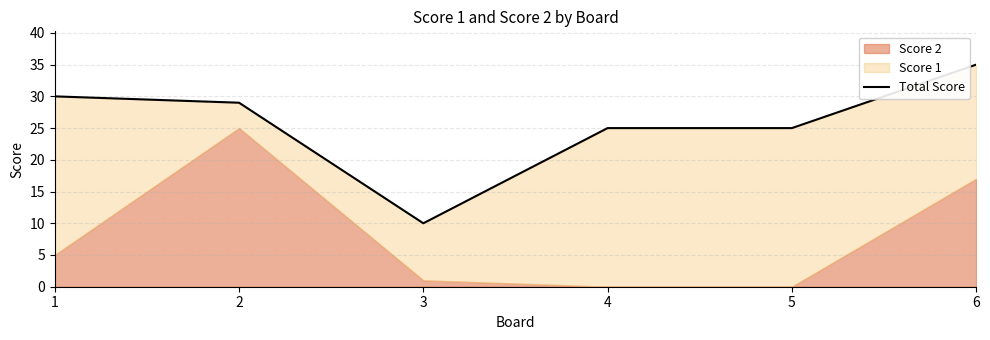

Rank the categories by value from highest to lowest.

6, 1, 2, 4, 5, 3